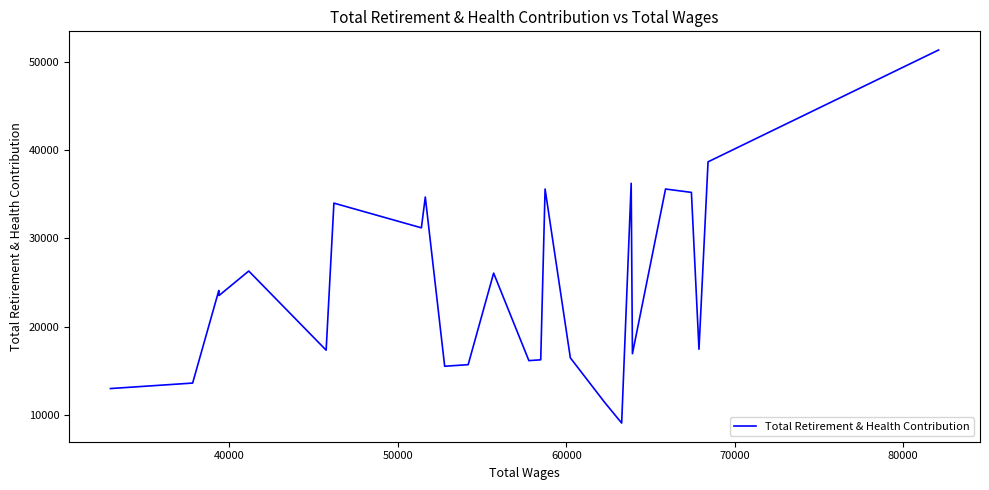

True or false: the data has more than 0 interior local peaks.

True